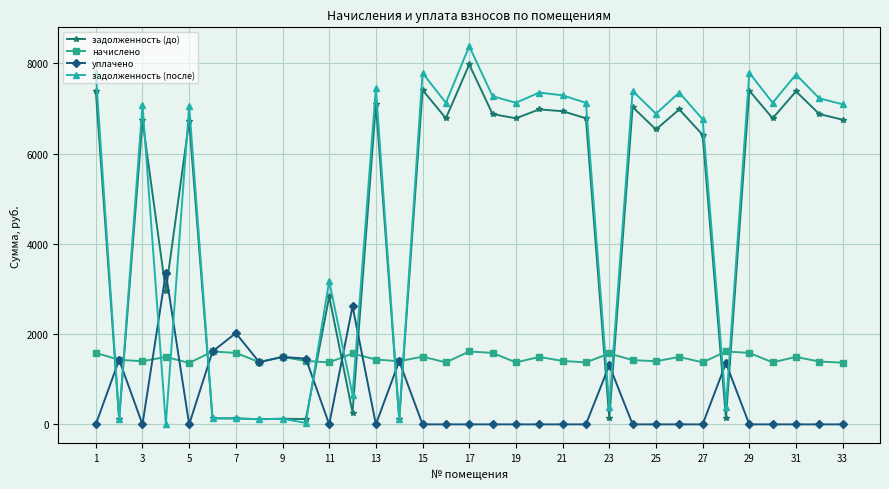

True or false: уплачено has more than 2 points higher than both neighbors.

True